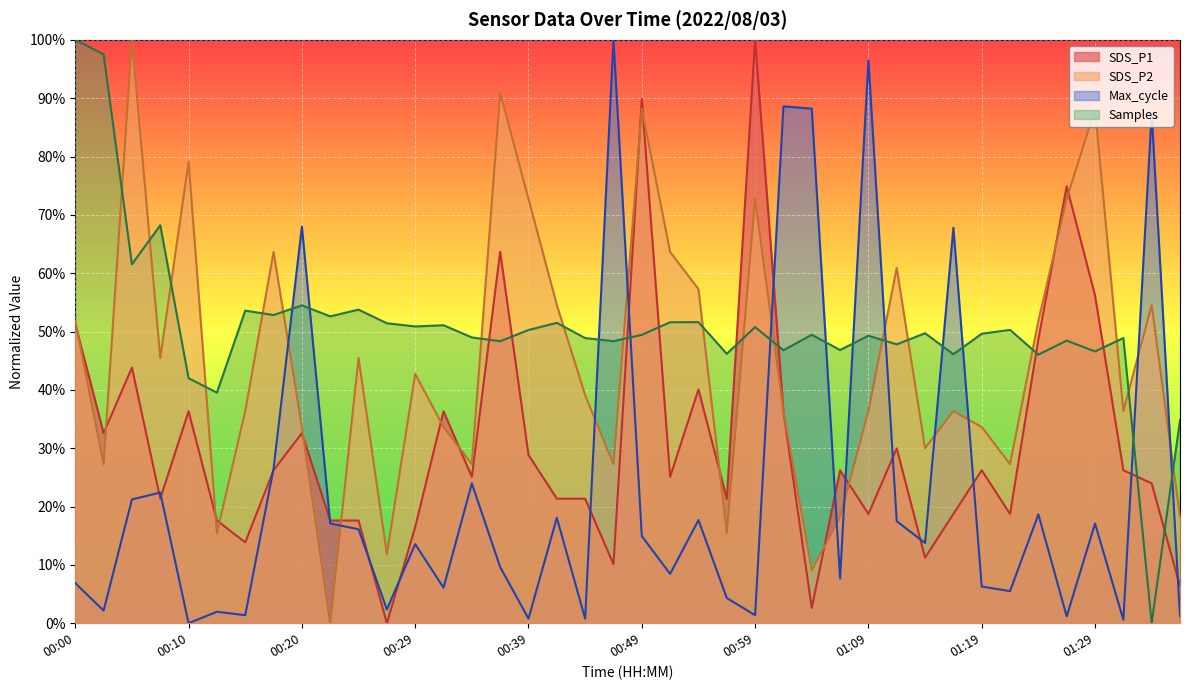

How many times do SDS_P1 and Samples cross each other?

10